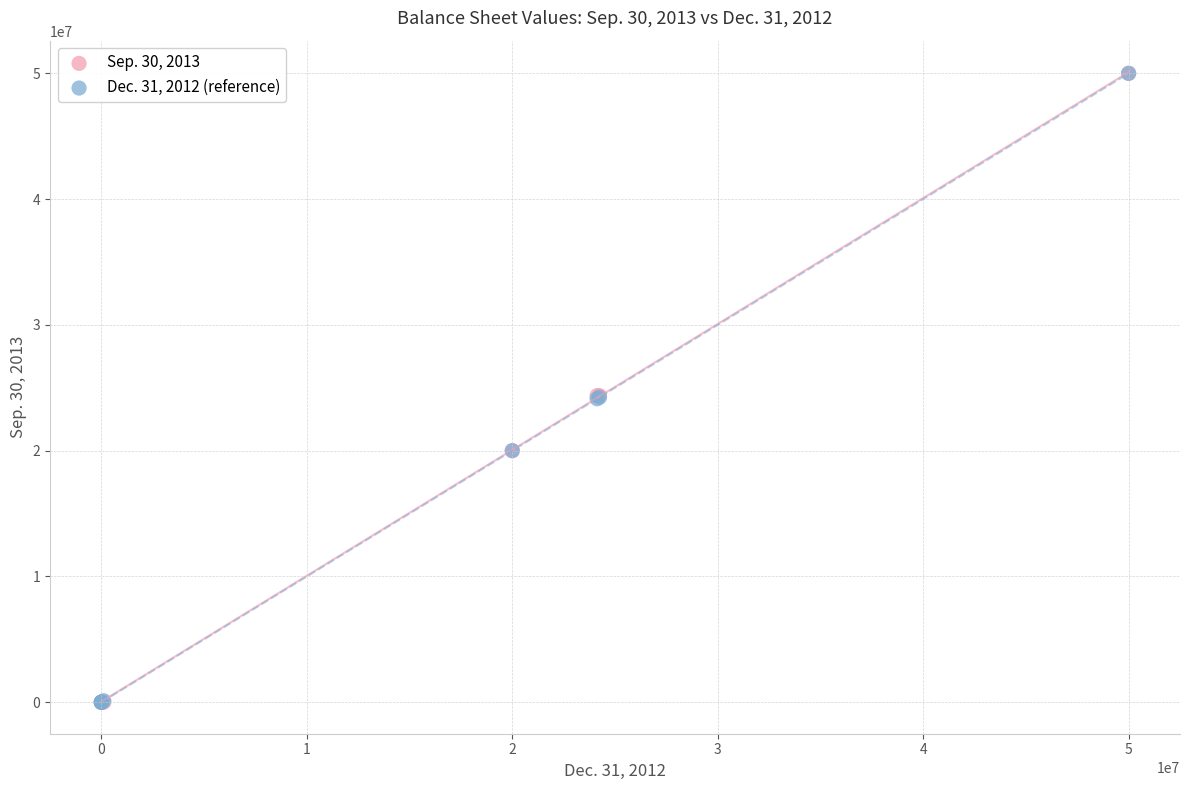

What are all the series names shown in the legend?

Sep. 30, 2013, Dec. 31, 2012 (reference)